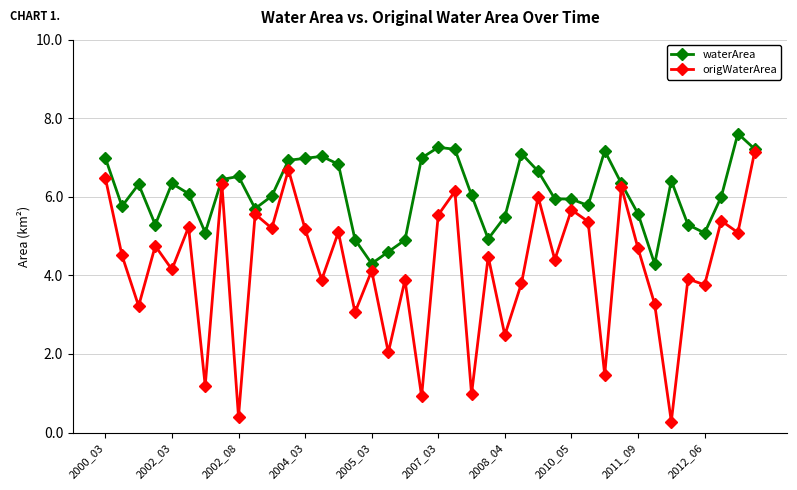

What are all the series names shown in the legend?

waterArea, origWaterArea